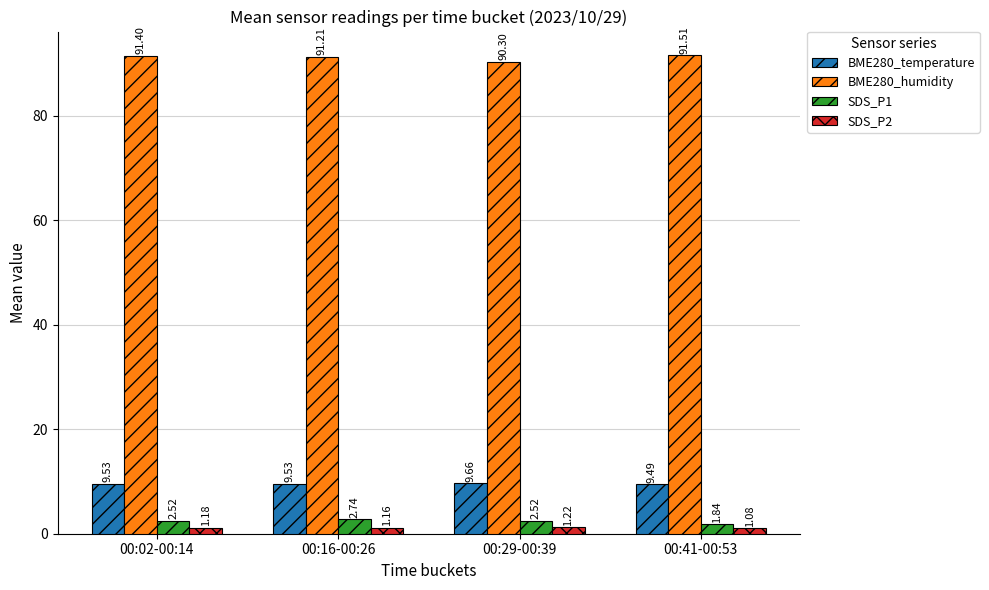

Which series has the largest total across all categories?

BME280_humidity